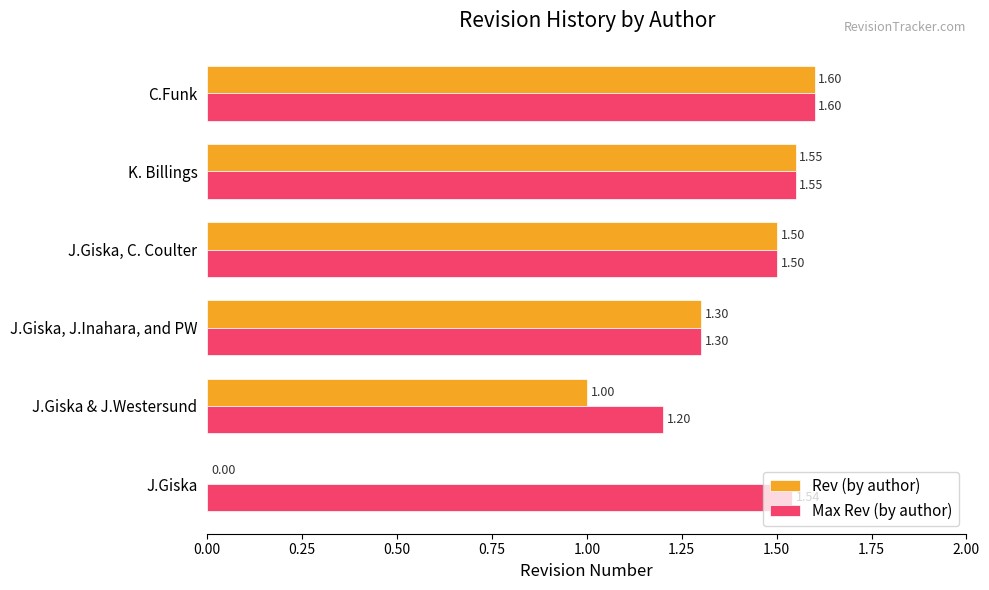

Which series changed the most between J.Giska and J.Giska & J.Westersund?

Rev (by author)